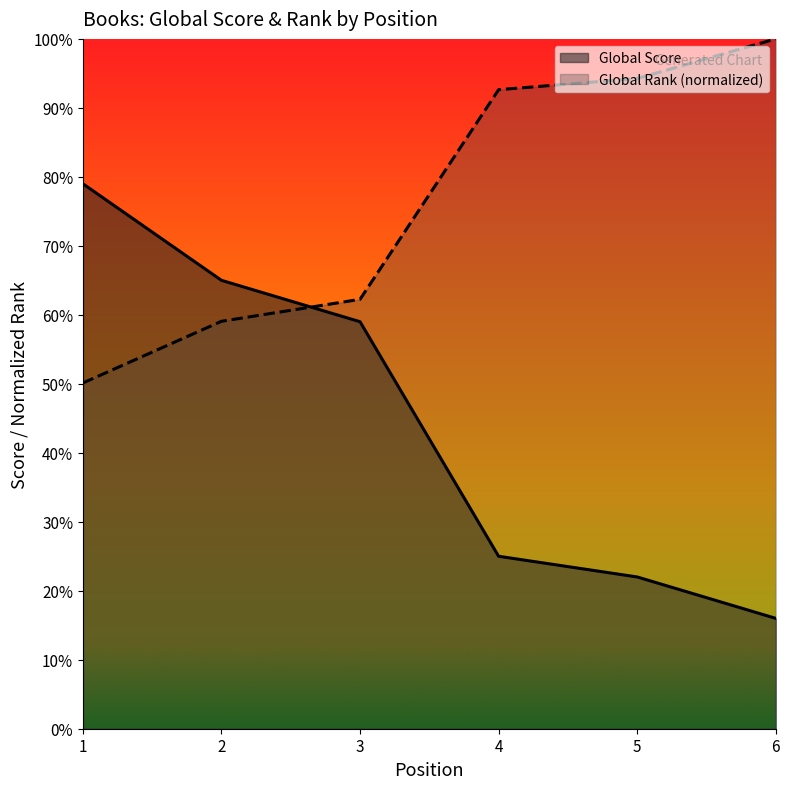

The value of Global Rank at 4 is 92.6. True or false?

True